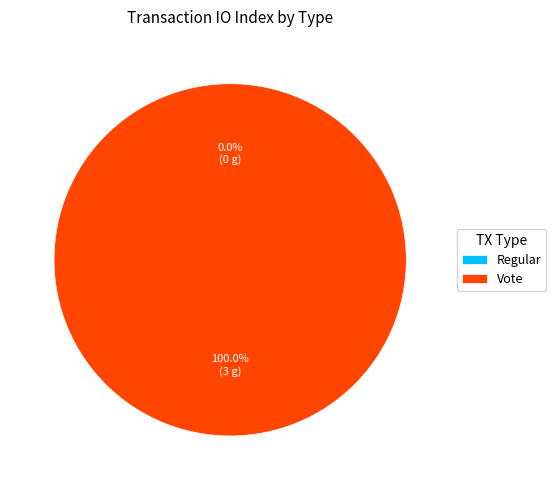

What is the largest slice in the pie chart?

Vote